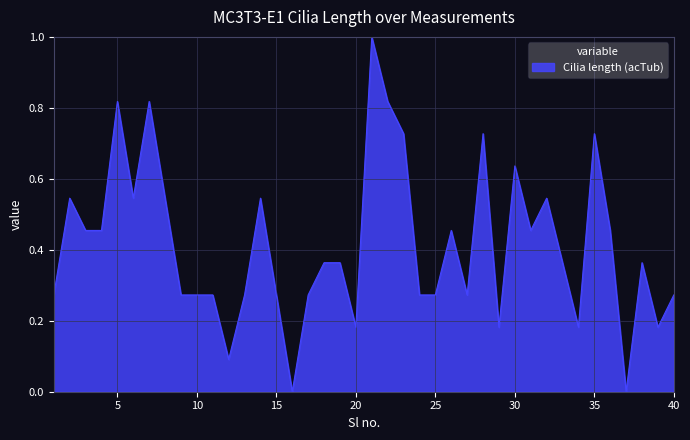

Does the chart display data point markers on the line(s)?

No